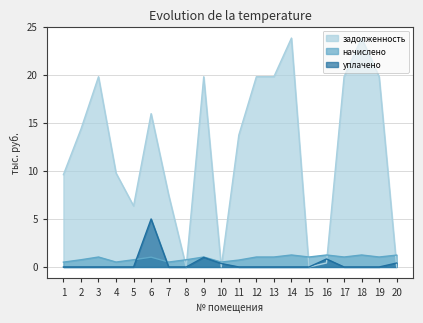

How many data points does each series have?

20